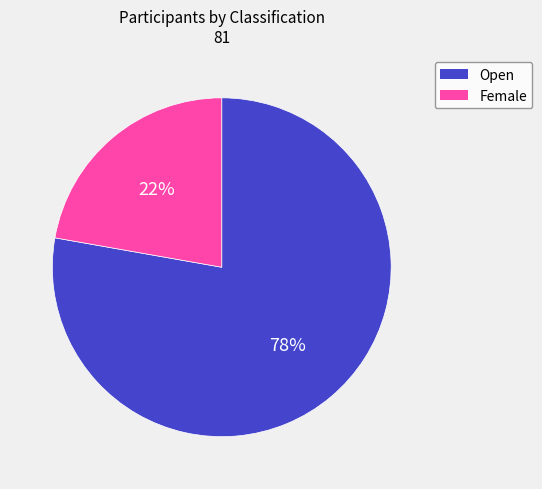

What is the ratio of the value at Open to the value at Female?

3.5